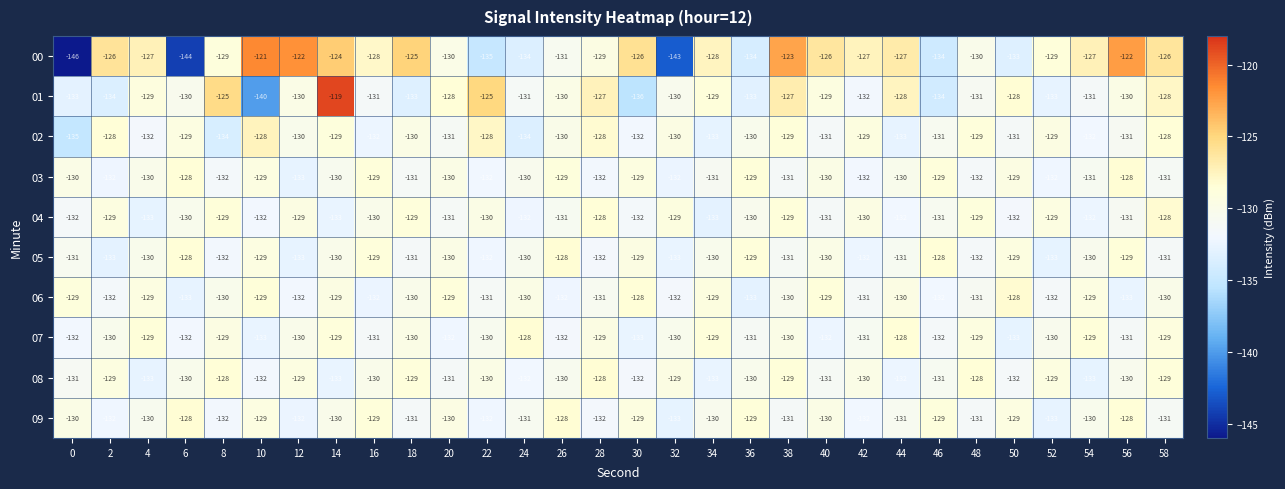

The value of 01 at 40 is -129. True or false?

True